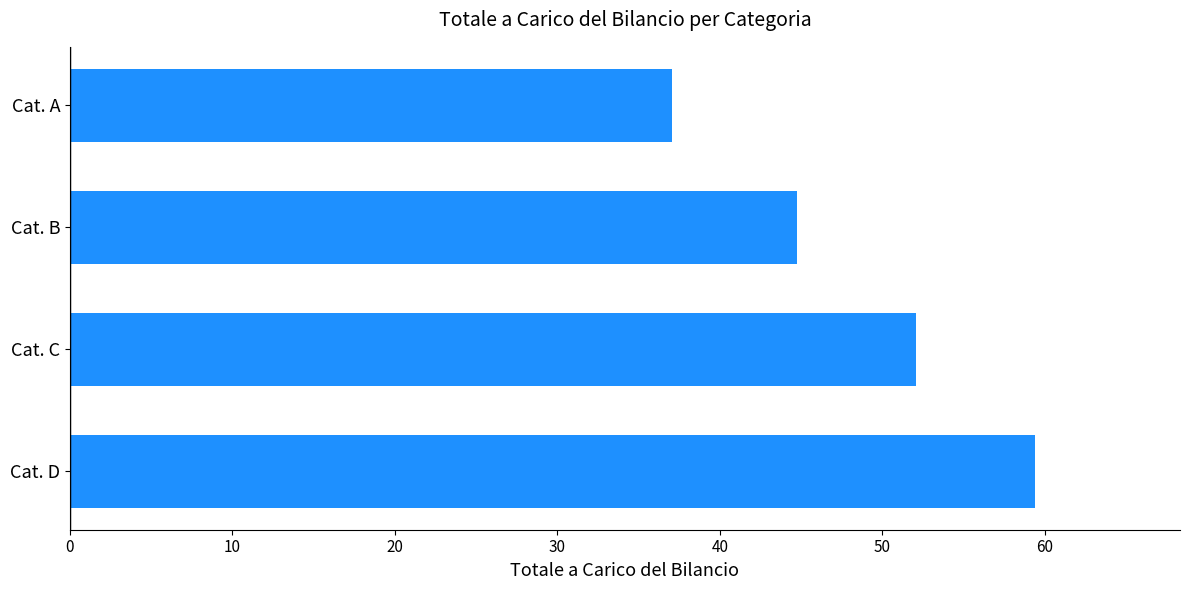

Reading top to bottom, extract all data points from this chart.

37.1	44.8	52.1	59.4